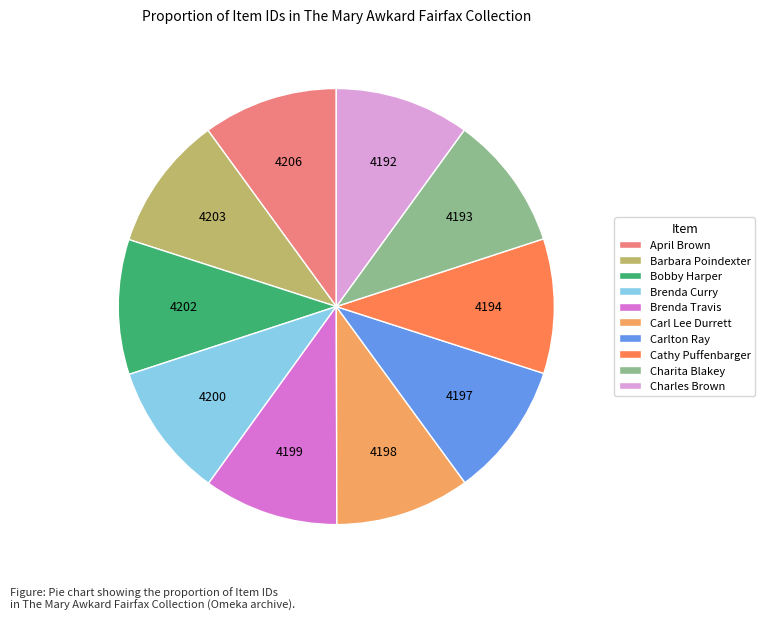

Count the number of slices in the pie.

10